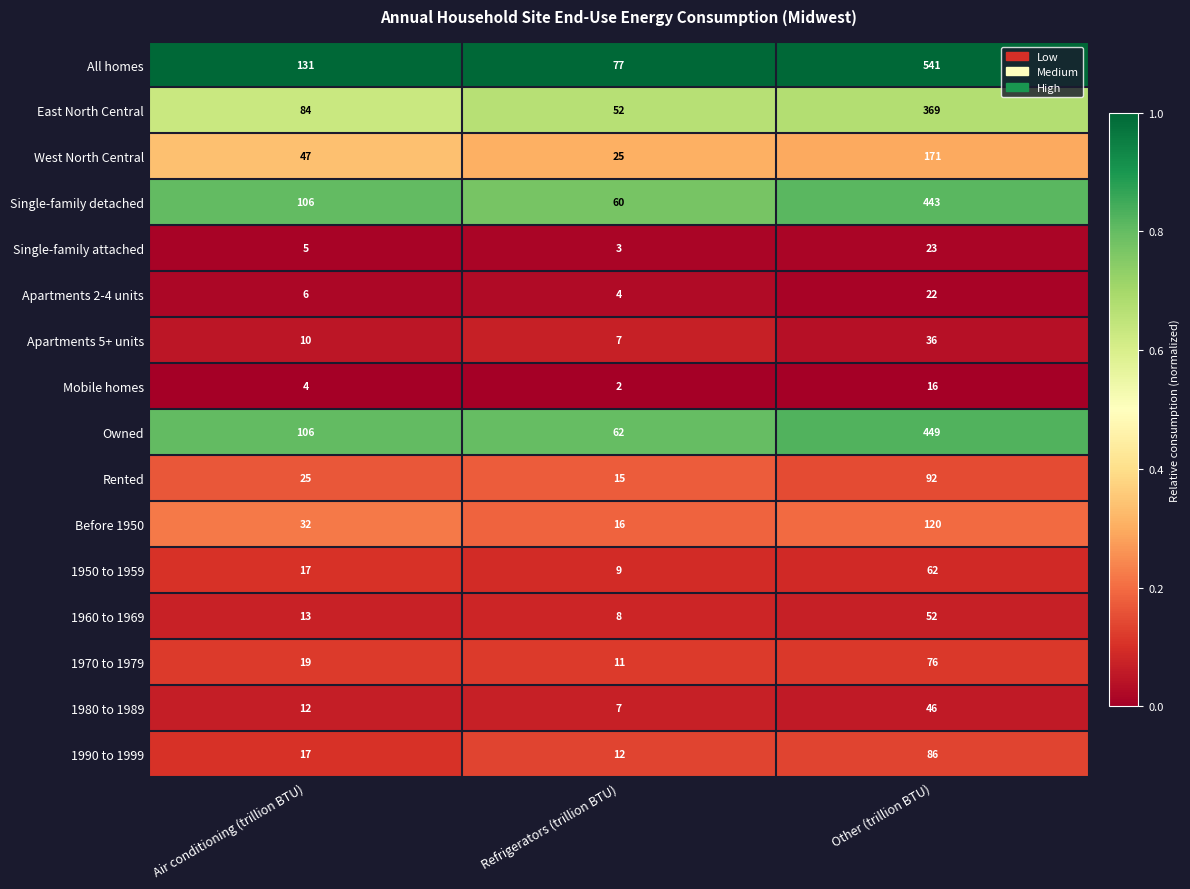

Rank the series by their maximum value, from lowest to highest.

Mobile homes, Apartments 2-4 units, Single-family attached, Apartments 5+ units, 1980 to 1989, 1960 to 1969, 1950 to 1959, 1970 to 1979, 1990 to 1999, Rented, Before 1950, West North Central, East North Central, Single-family detached, Owned, All homes